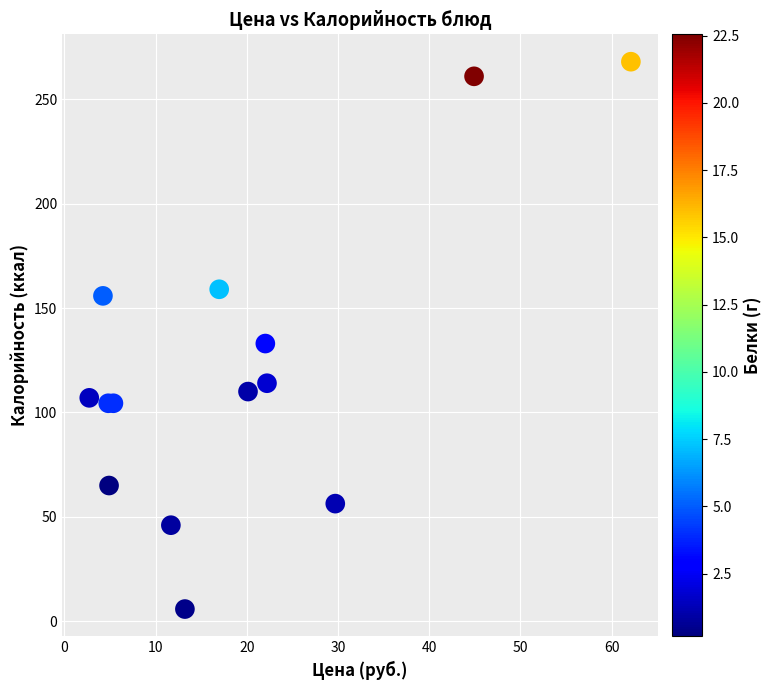

What Y value in the scatter plot is closest to 136?

133.0